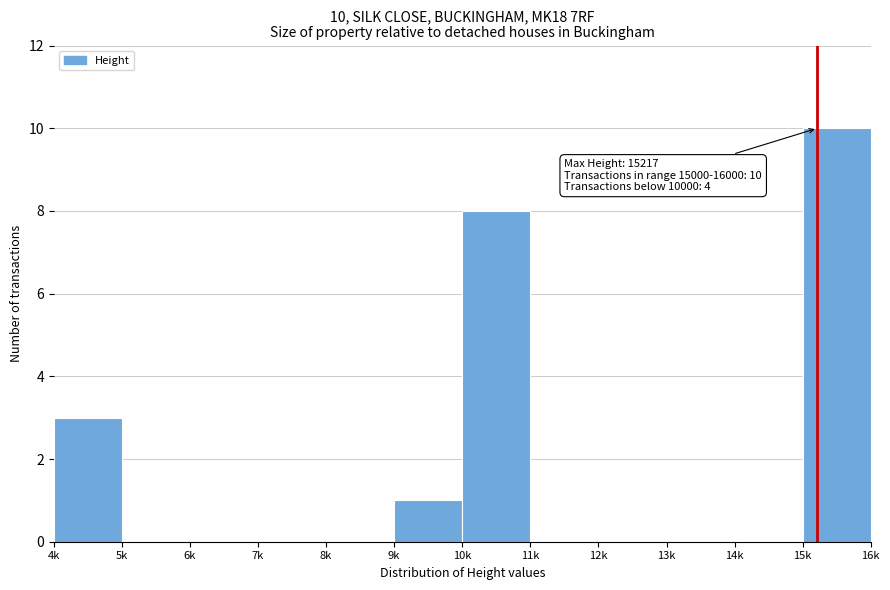

Reading right to left, transcribe all the data shown in this chart.

15k=10	14k=0	13k=0	12k=0	11k=0	10k=8	9k=1	8k=0	7k=0	6k=0	5k=0	4k=3